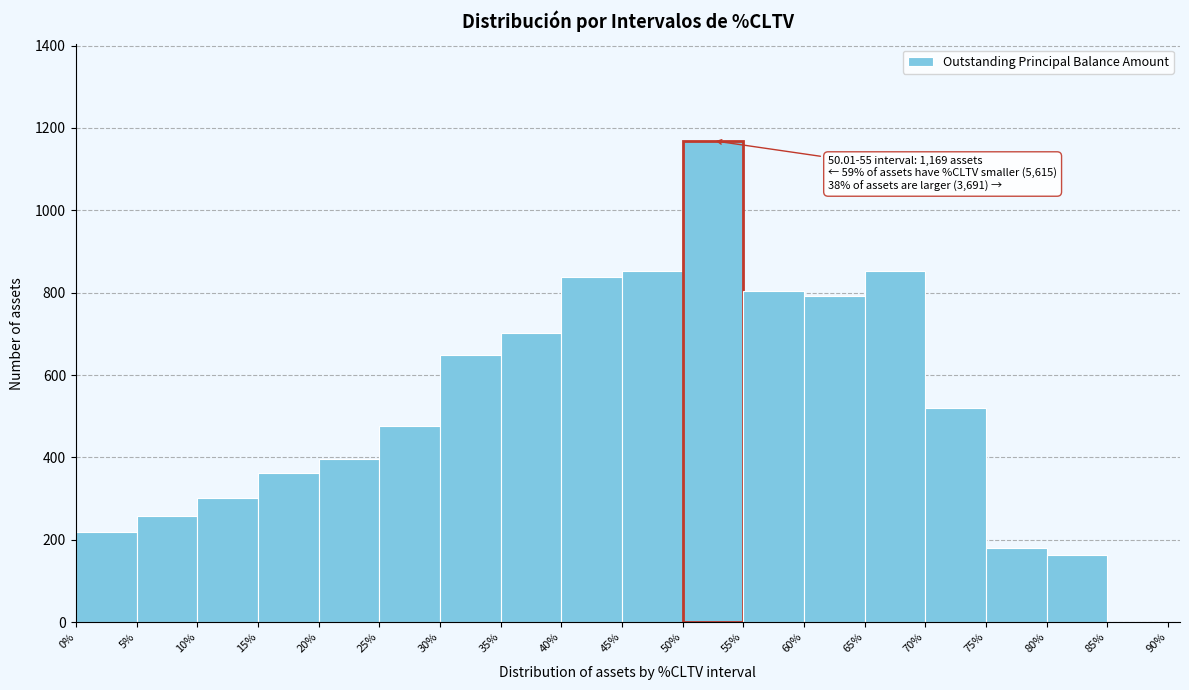

Which range on the x-axis has the tallest bar?

50% to 55%